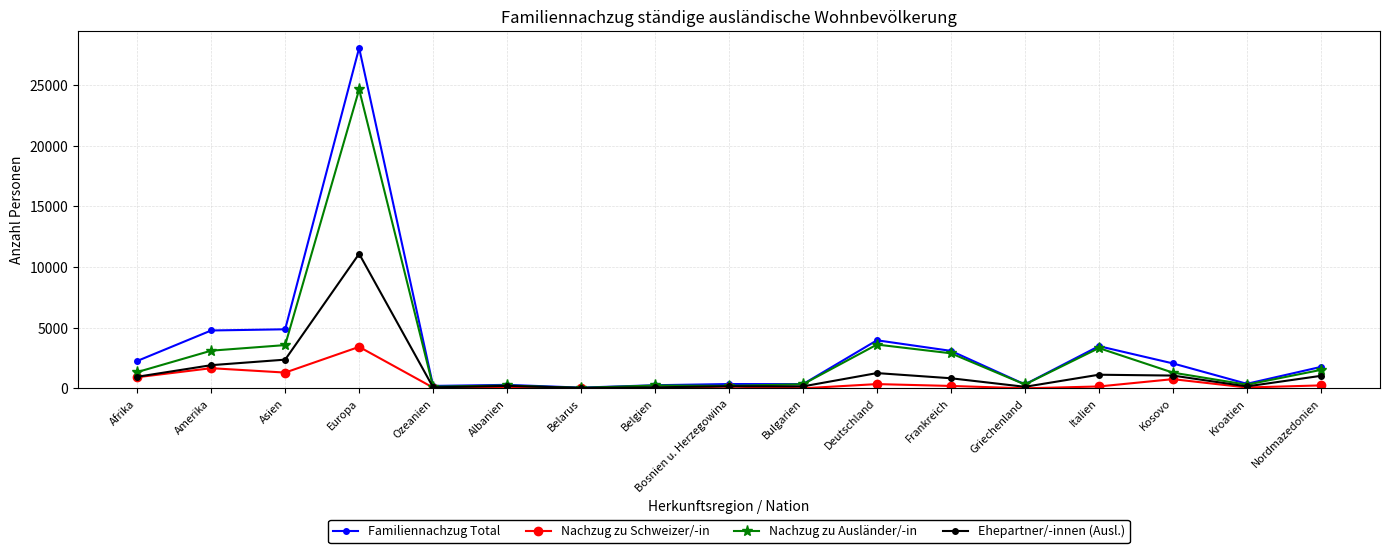

True or false: Familiennachzug Total has more than 2 interior local peaks.

True